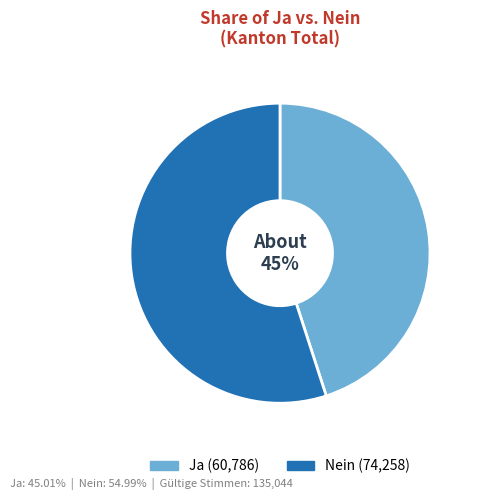

What is the ratio of the value at Nein to the value at Ja?

1.2